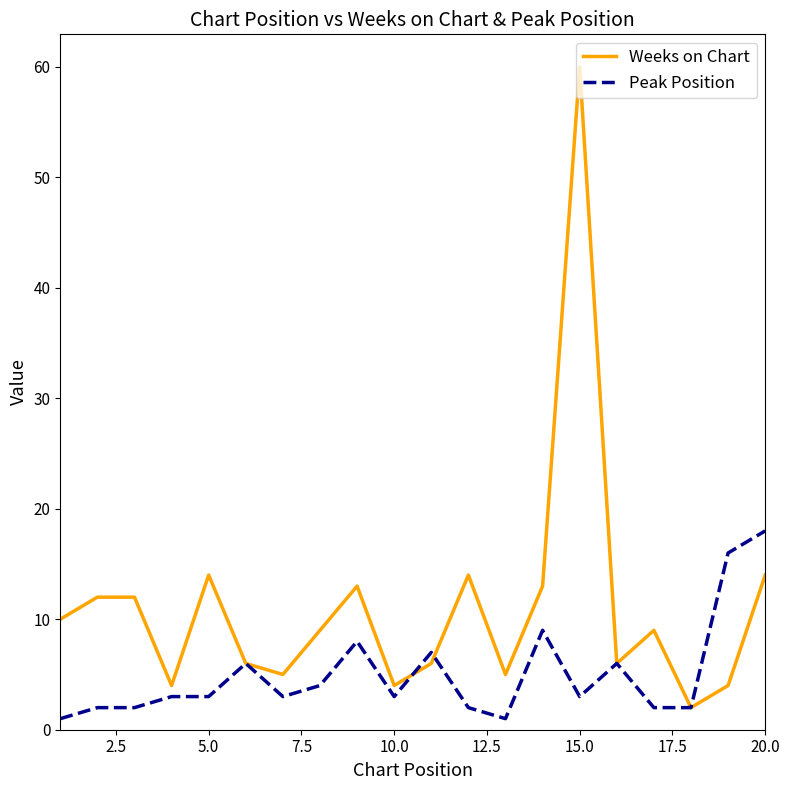

Which series has the largest range (max minus min)?

Weeks on Chart